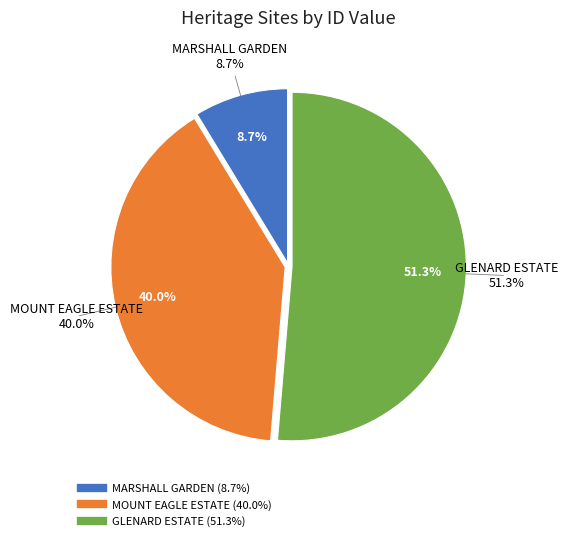

Count the number of slices in the pie.

3